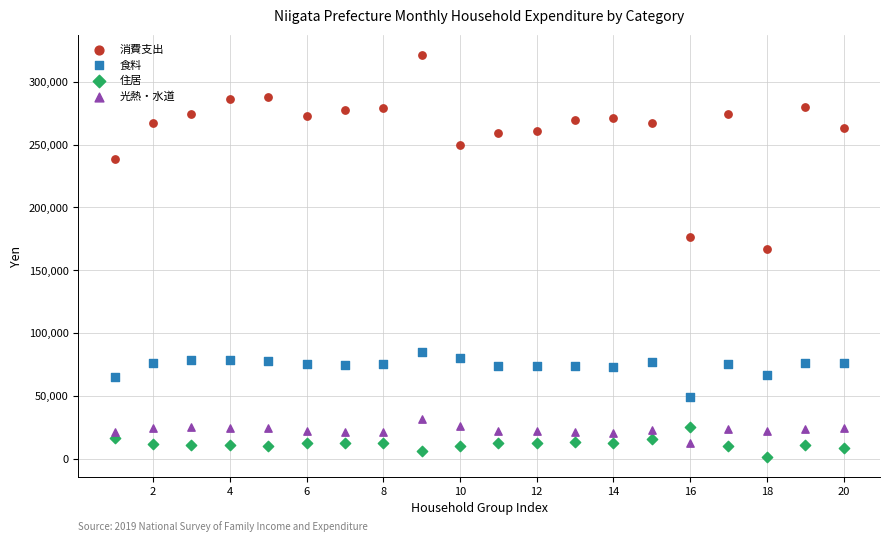

Across all data points, what is the range of Y values (max minus min)?

319798